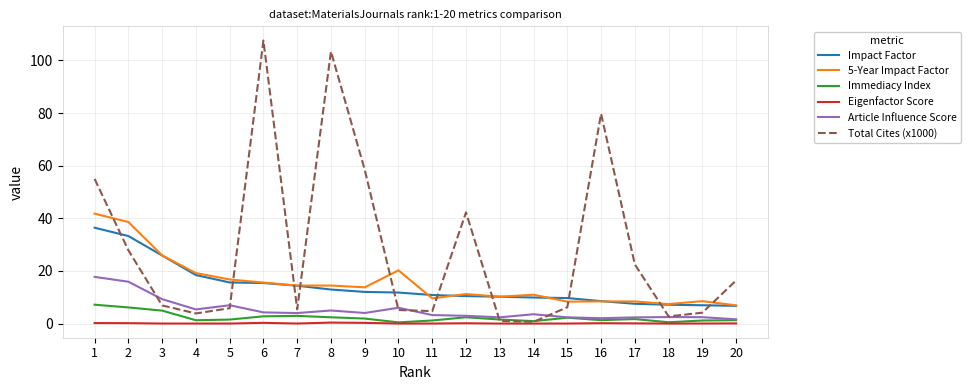

What is the highest value of the Article Influence Score series?

17.7